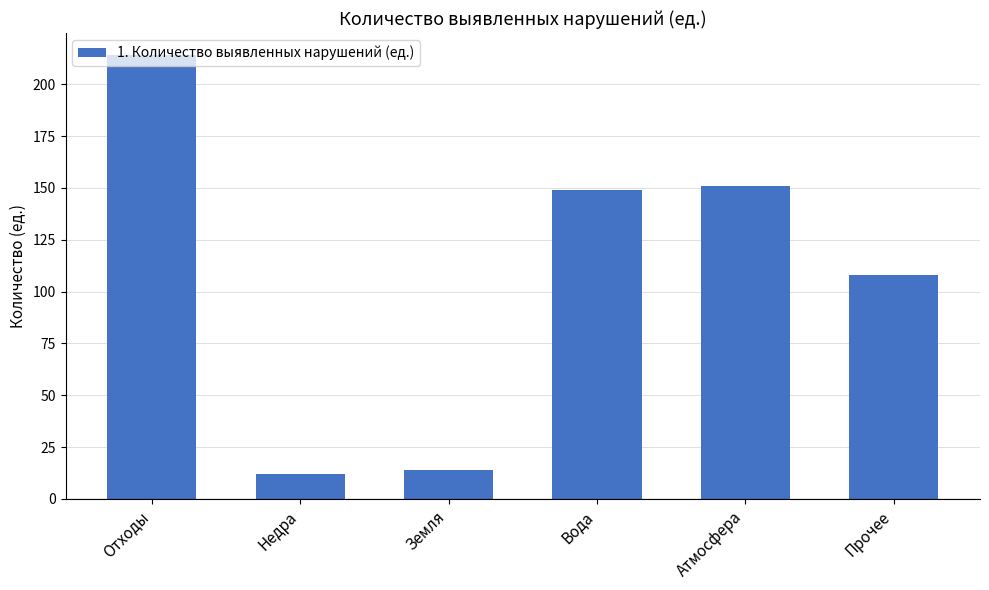

True or false: the data shows 12 at Недра.

True